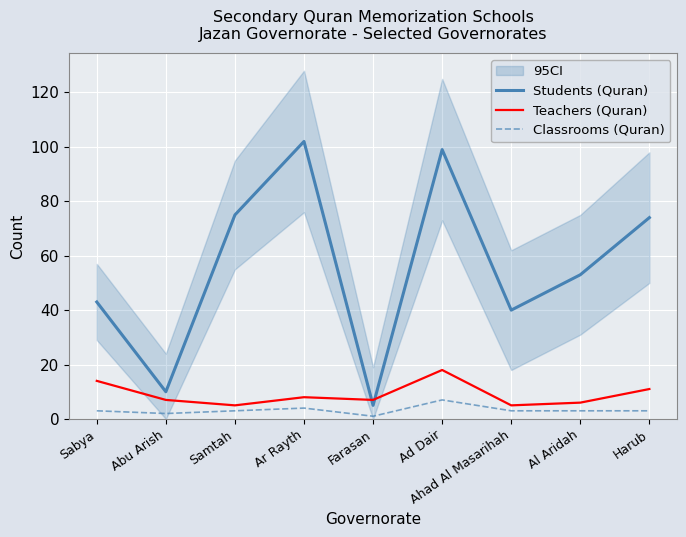

Which category has the highest value in the Students (Quran) series?

Ar Rayth